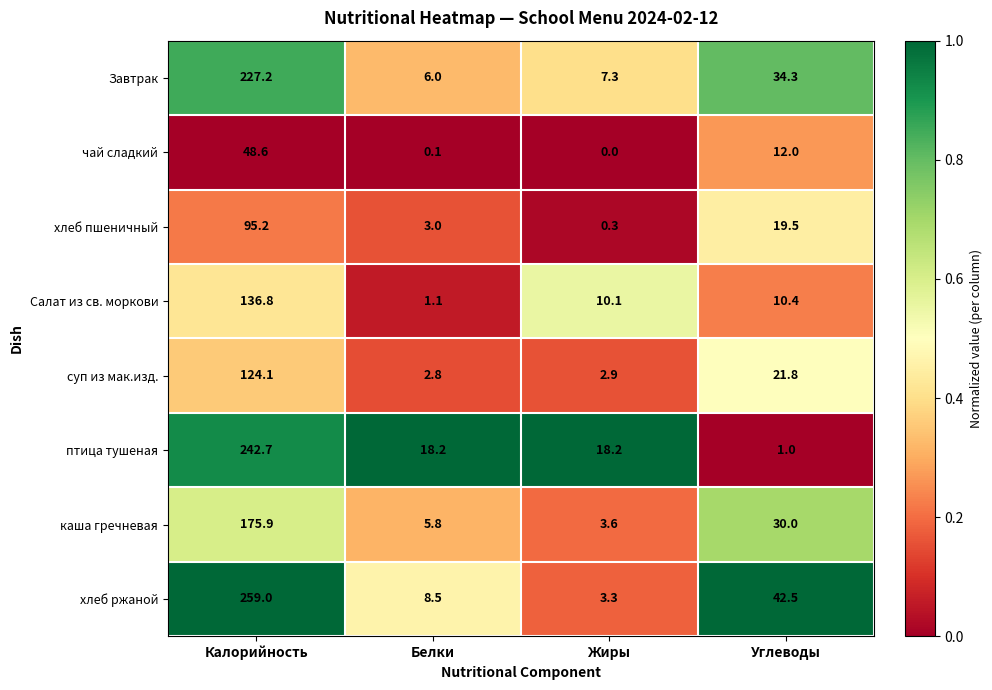

Rank the series by their maximum value, from highest to lowest.

хлеб ржаной, птица тушеная, Завтрак, каша гречневая, Салат из св. моркови, суп из мак.изд., хлеб пшеничный, чай сладкий